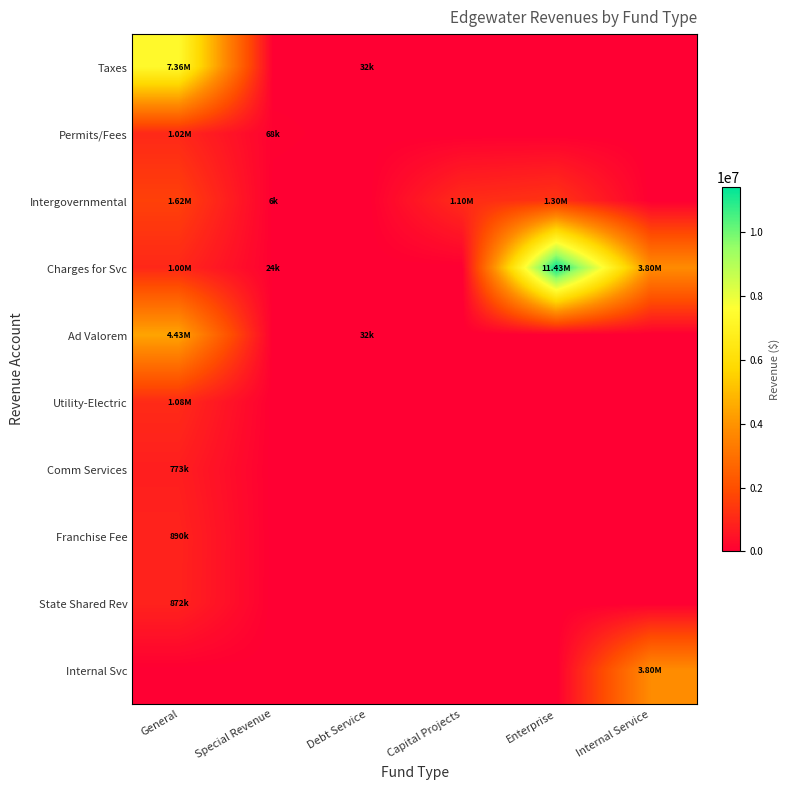

At which category is the sum across all series the highest?

General